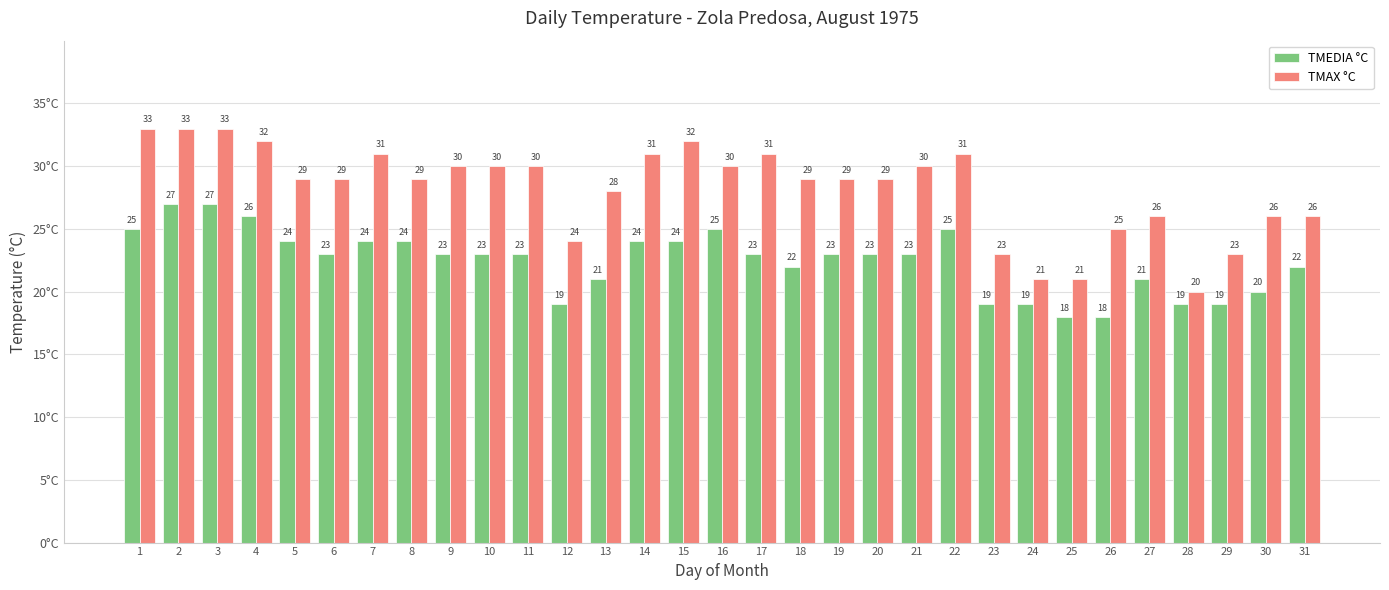

What is the difference between the second highest and minimum values in the TMAX °C series?

13